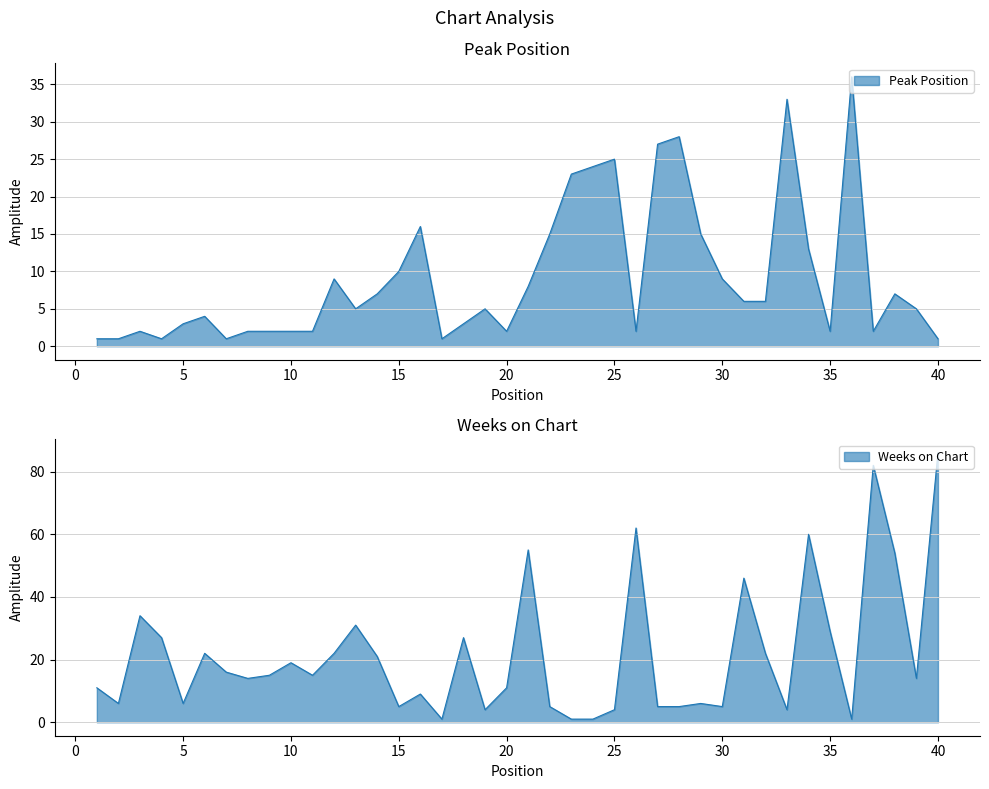

What is the value of the Weeks on Chart point at the 16th from the left?

9